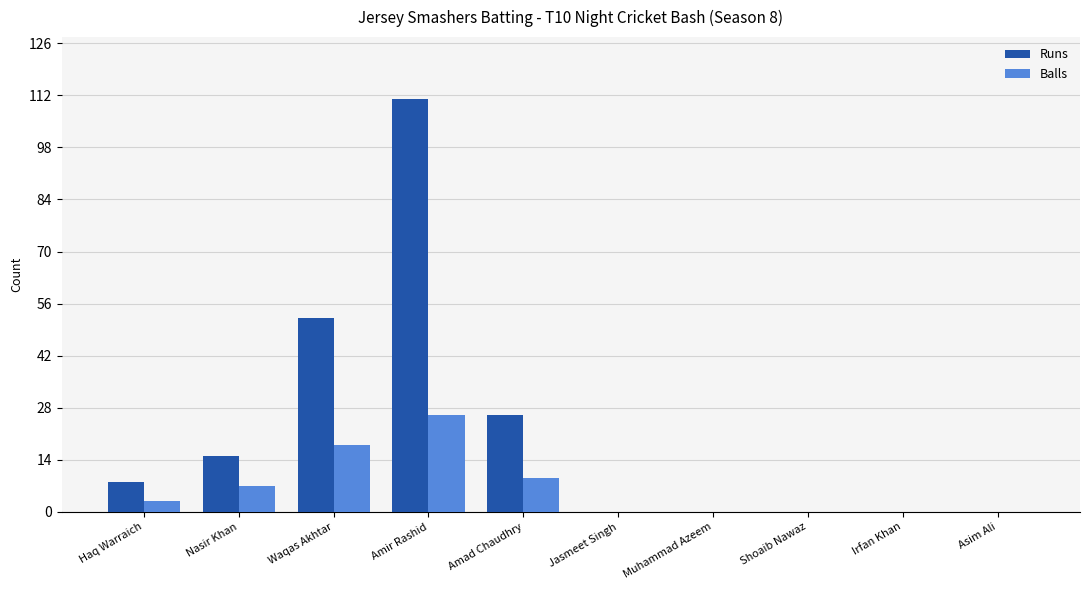

Reading left to right, list all the values displayed in this chart.

Runs: Haq Warraich=8	Nasir Khan=15	Waqas Akhtar=52	Amir Rashid=111	Amad Chaudhry=26	Jasmeet Singh=0	Muhammad Azeem=0	Shoaib Nawaz=0	Irfan Khan=0	Asim Ali=0
Balls: Haq Warraich=3	Nasir Khan=7	Waqas Akhtar=18	Amir Rashid=26	Amad Chaudhry=9	Jasmeet Singh=0	Muhammad Azeem=0	Shoaib Nawaz=0	Irfan Khan=0	Asim Ali=0